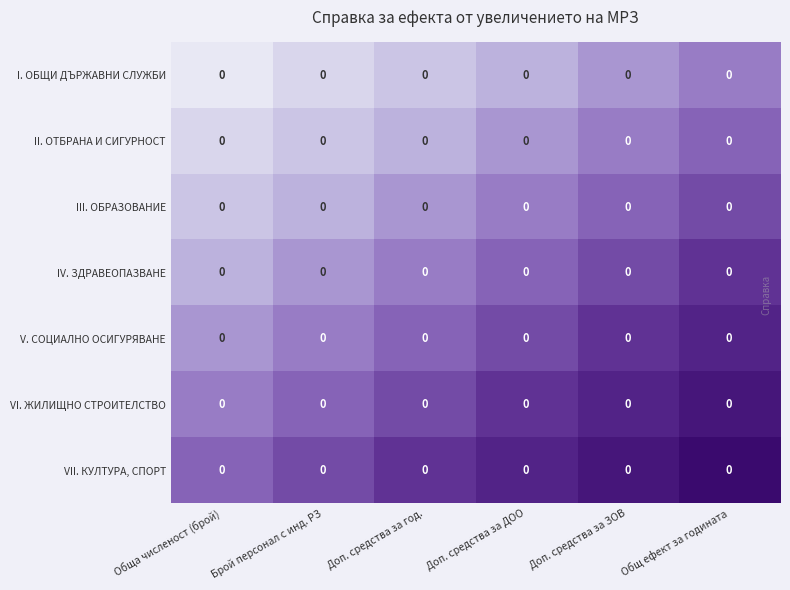

How many series are shown in this chart?

7